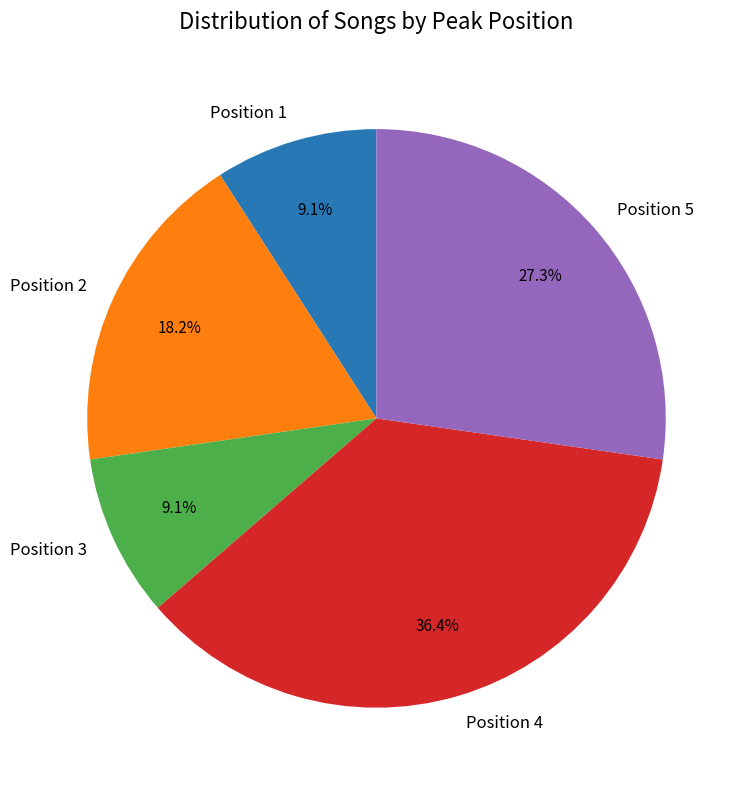

How many segments does this pie chart have?

5